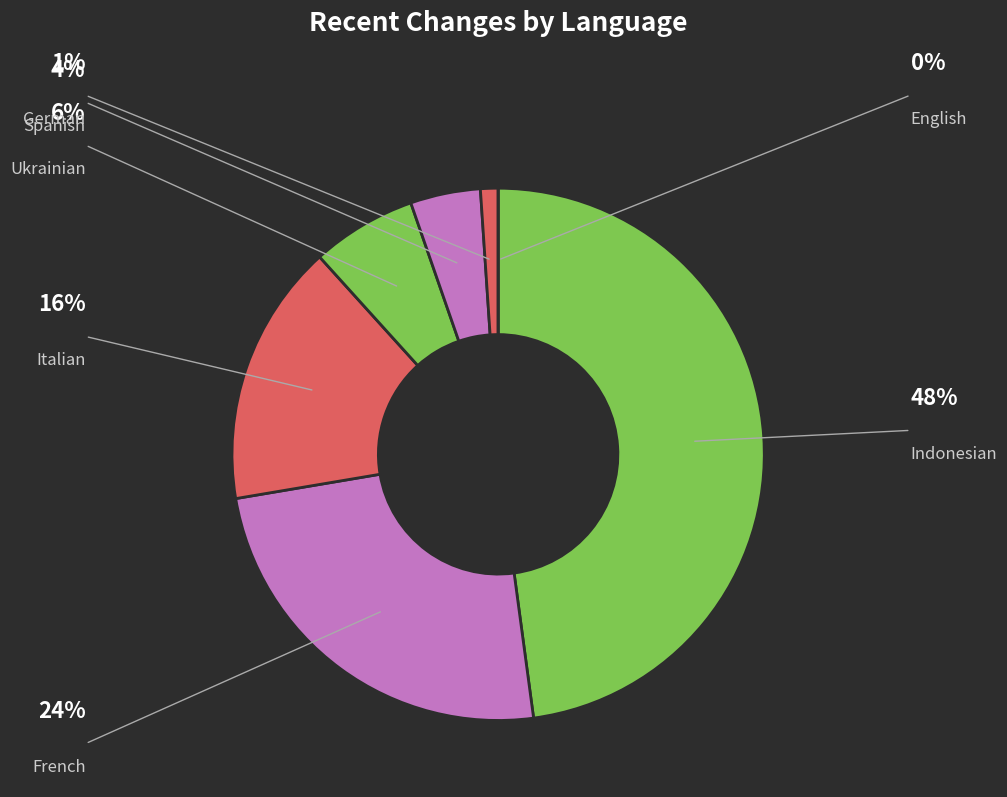

How many segments does this pie chart have?

7